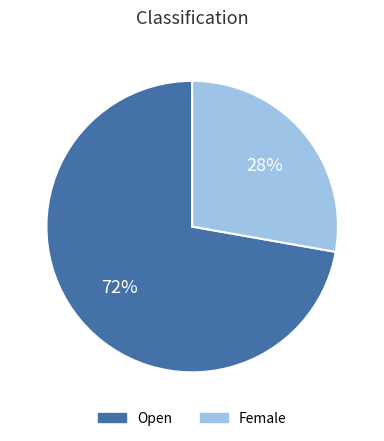

Rank the categories by value from highest to lowest.

Open, Female